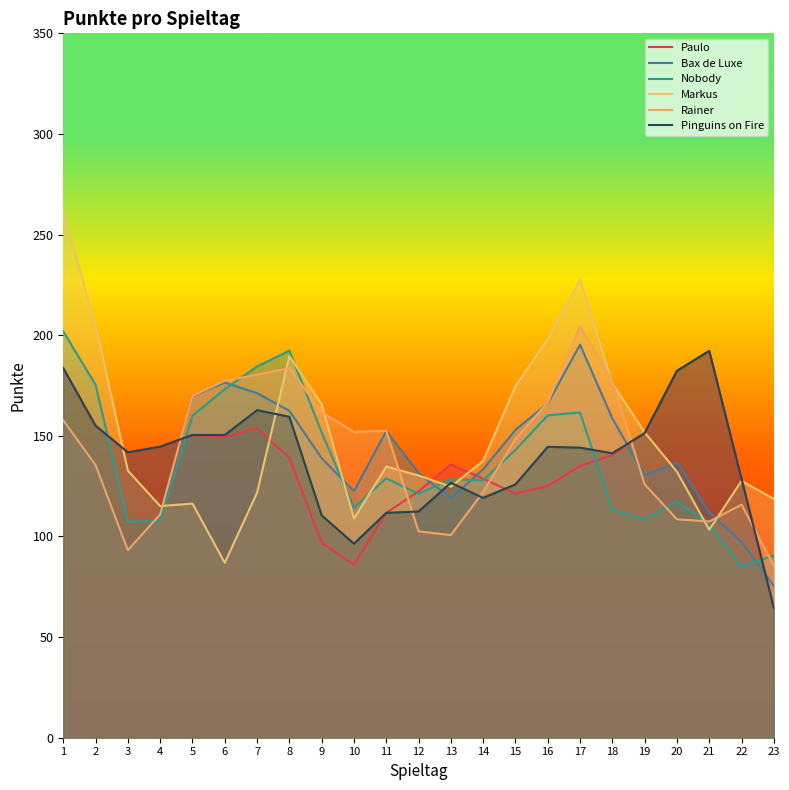

How many values in the Pinguins on Fire series are below 144?

11